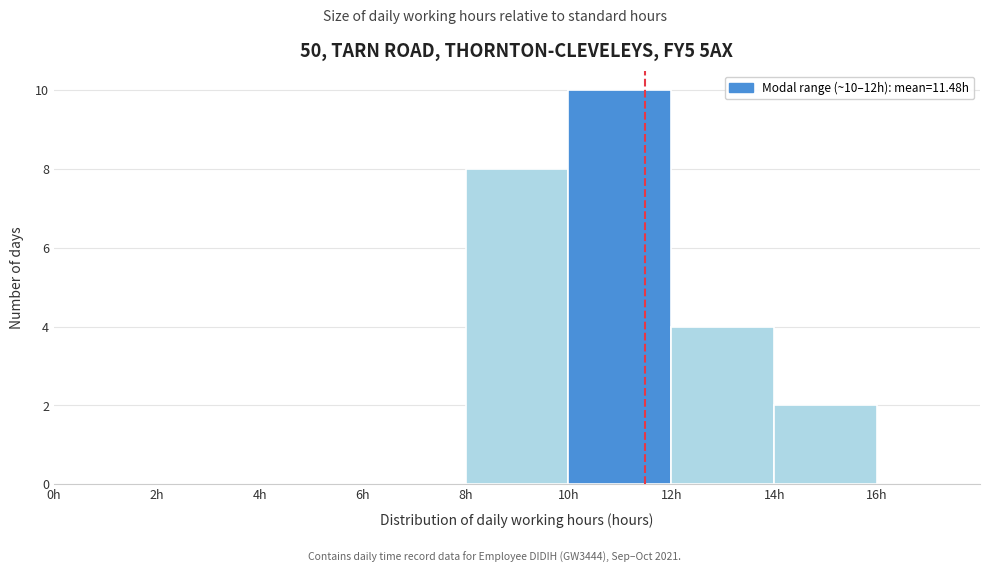

Which range on the x-axis has the tallest bar?

10 to 12